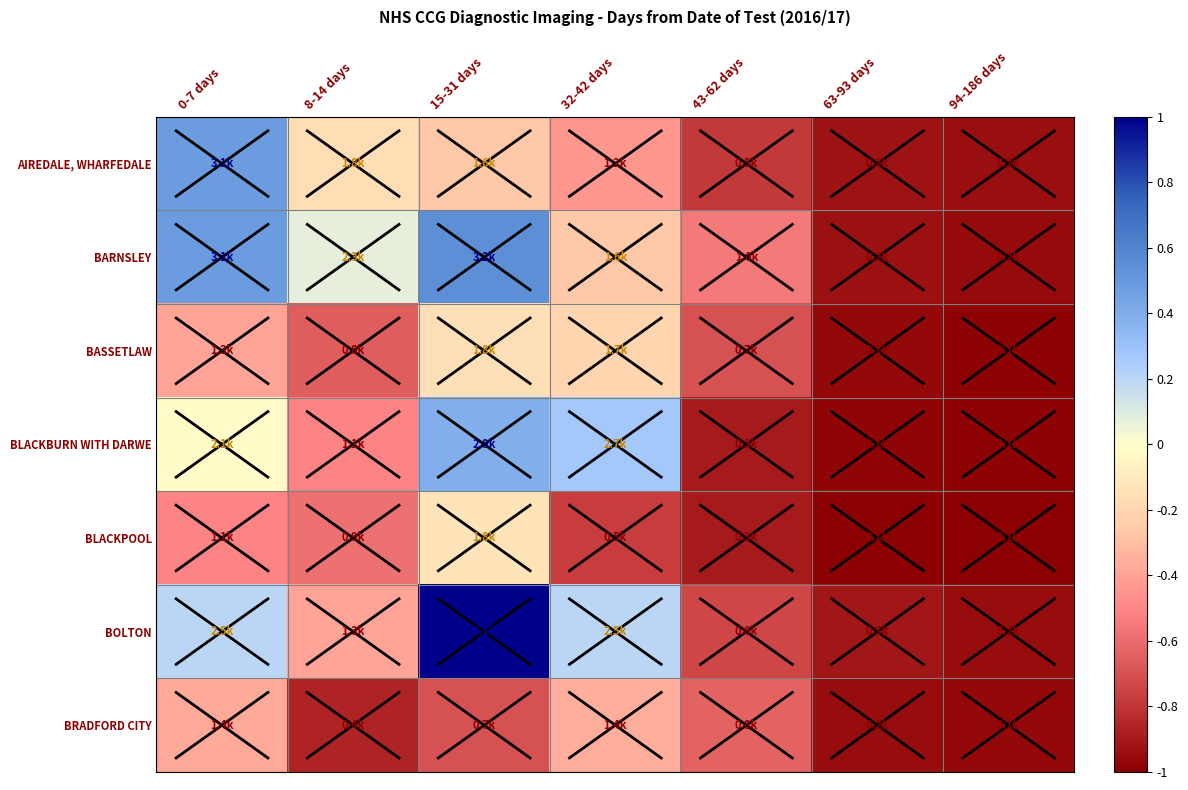

At 43-62 days, list the series in order from smallest to largest.

BLACKBURN WITH DARWE, BLACKPOOL, AIREDALE, WHARFEDALE, BOLTON, BASSETLAW, BRADFORD CITY, BARNSLEY